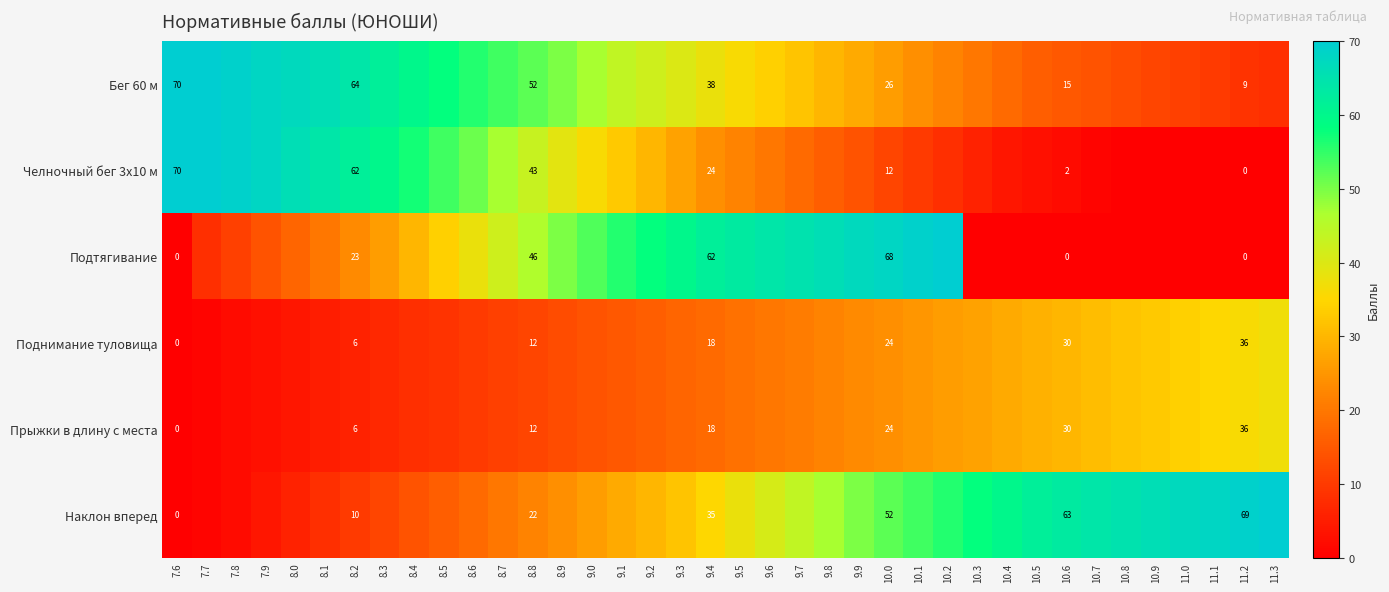

The Подтягивание series shows 34 at 8.5. True or false?

True